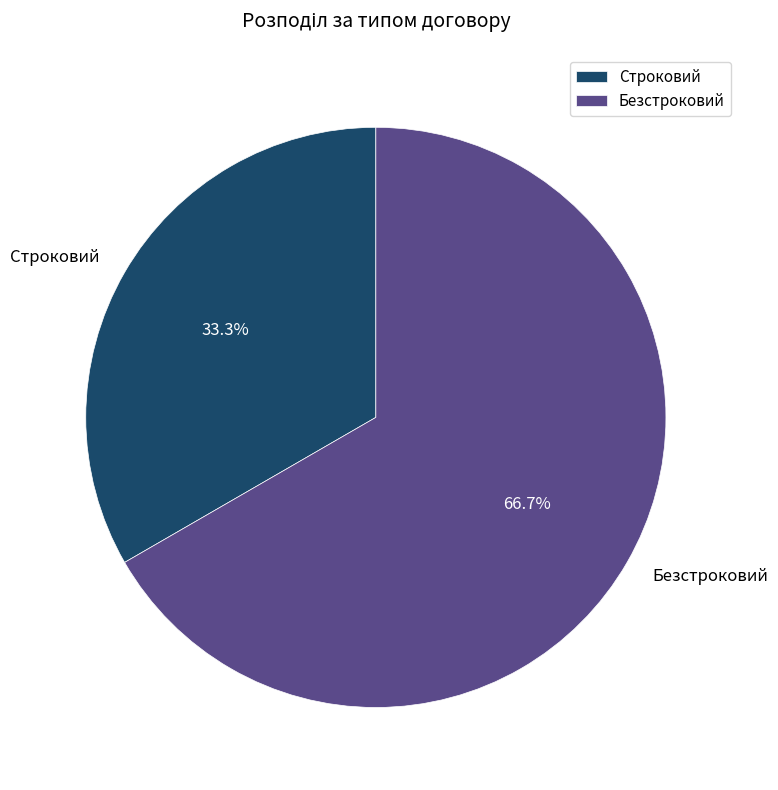

Between Безстроковий and Строковий, which is larger?

Безстроковий